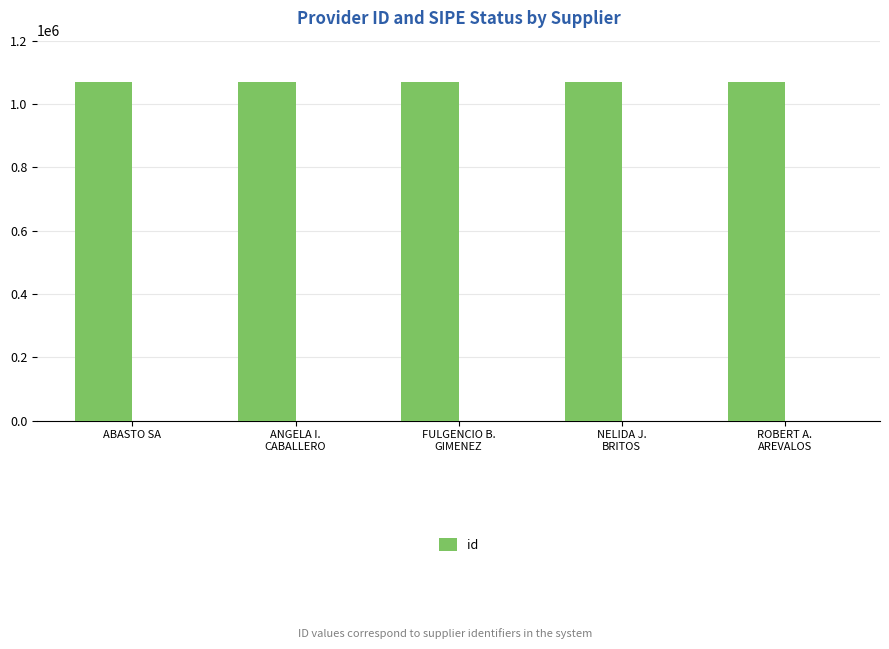

Does the chart contain stacked bars?

No